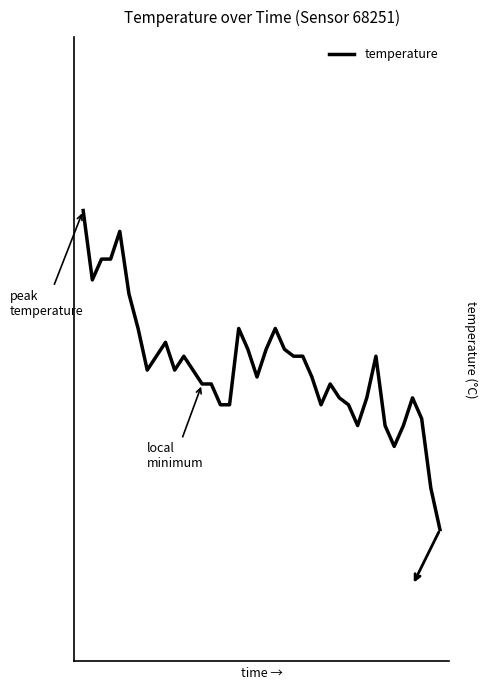

How many points are lower than both their immediate neighbors (excluding endpoints)?

7